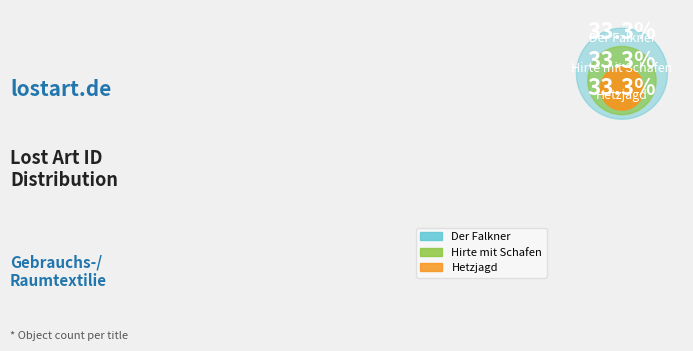

Which has a higher value, Hetzjagd or Hirte mit Schafen?

Hirte mit Schafen